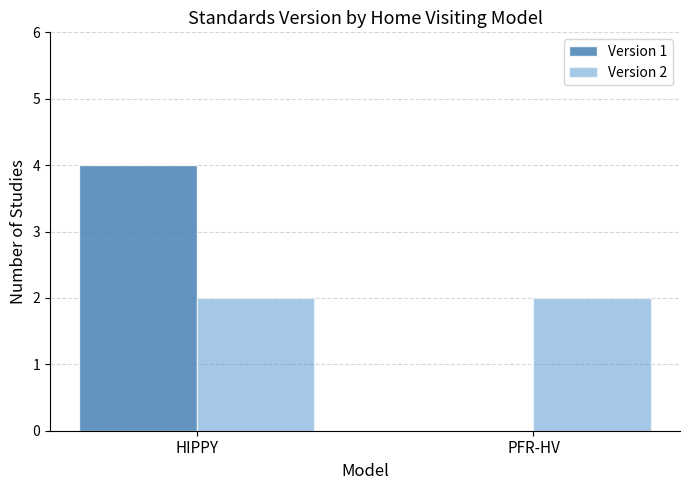

Reading left to right, list all the values displayed in this chart.

Version 1: 4	0
Version 2: 2	2